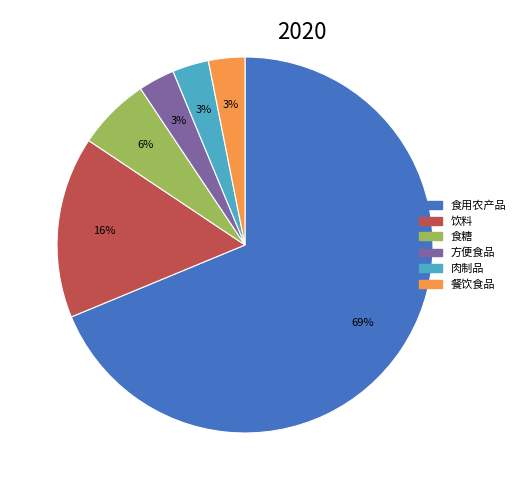

Does any single category account for the majority?

Yes